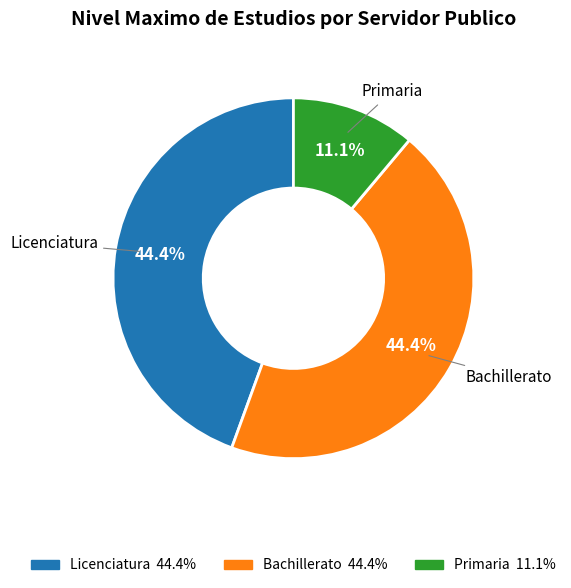

How many segments does this pie chart have?

3